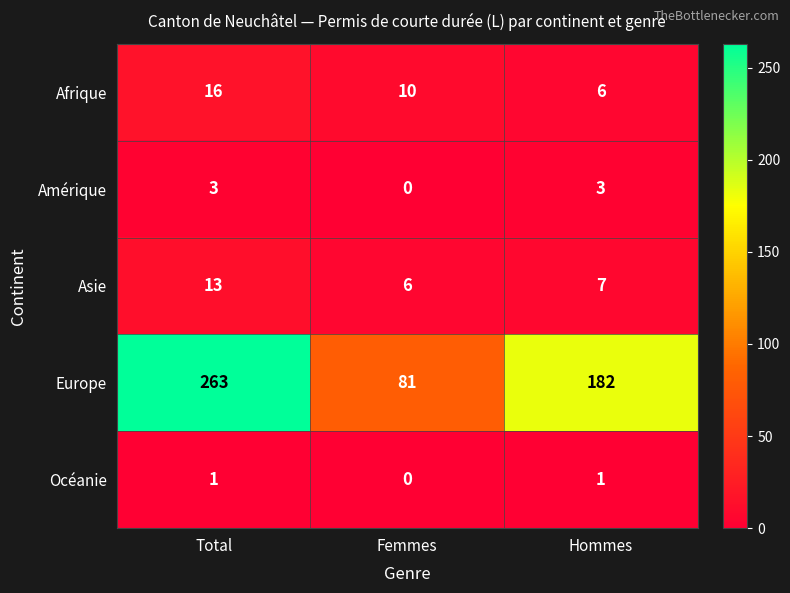

Where is Amérique nearest to the value 1?

Femmes